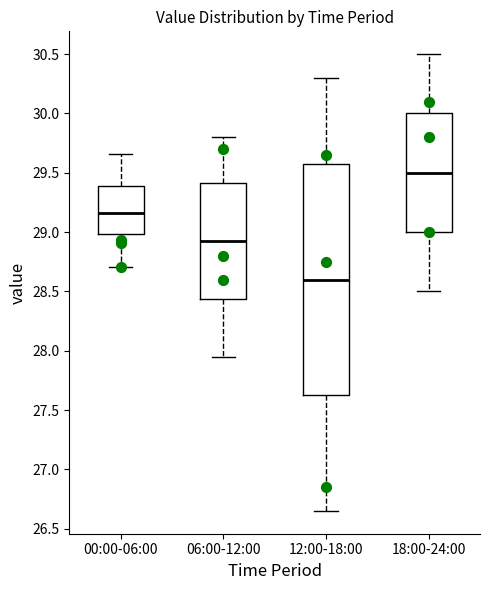

Reading left to right, transcribe this box plot: for each box, give where its median line is, the range the box spans, and where its two whiskers end, as read against the y-axis. The values are not printed on the chart, so give them approximately, as read against the axis.

00:00-06:00: median 29.15, box 29.00 to 29.40, whiskers 28.70 to 29.65
06:00-12:00: median 28.95, box 28.45 to 29.40, whiskers 27.95 to 29.80
12:00-18:00: median 28.60, box 27.65 to 29.60, whiskers 26.65 to 30.30
18:00-24:00: median 29.50, box 29.00 to 30.00, whiskers 28.50 to 30.50